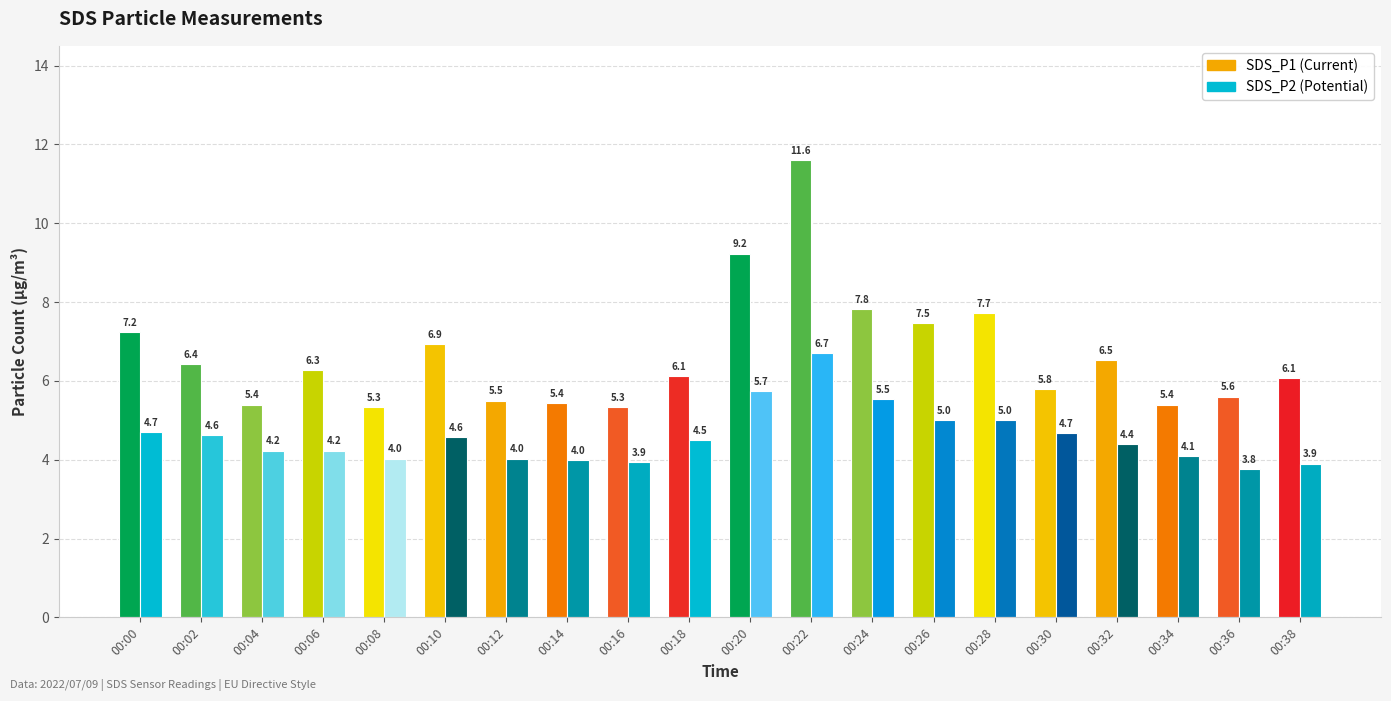

What is the spread (max minus min) of values at 00:32?

2.1